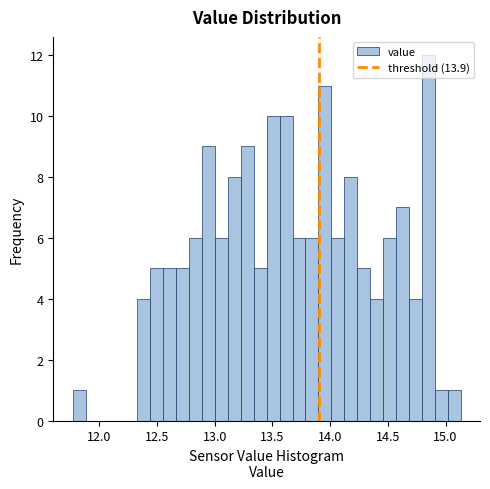

Read against the x-axis, roughly where is the centre of the tallest bar?

14.85